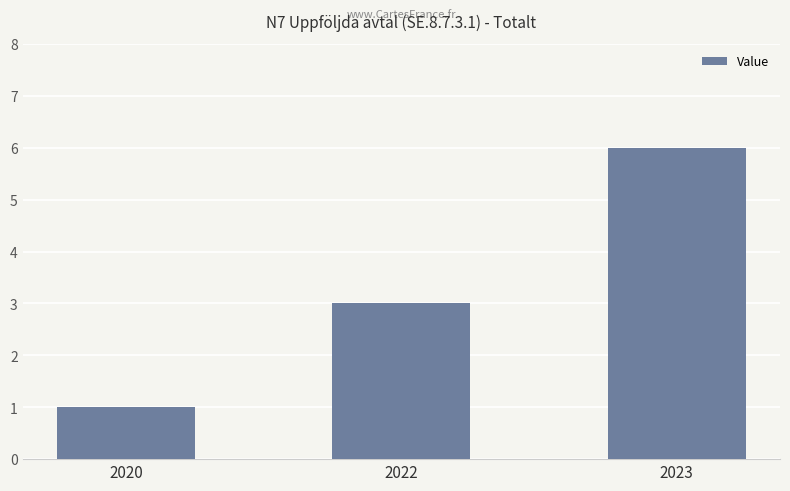

Rank the categories by value from lowest to highest.

2020, 2022, 2023